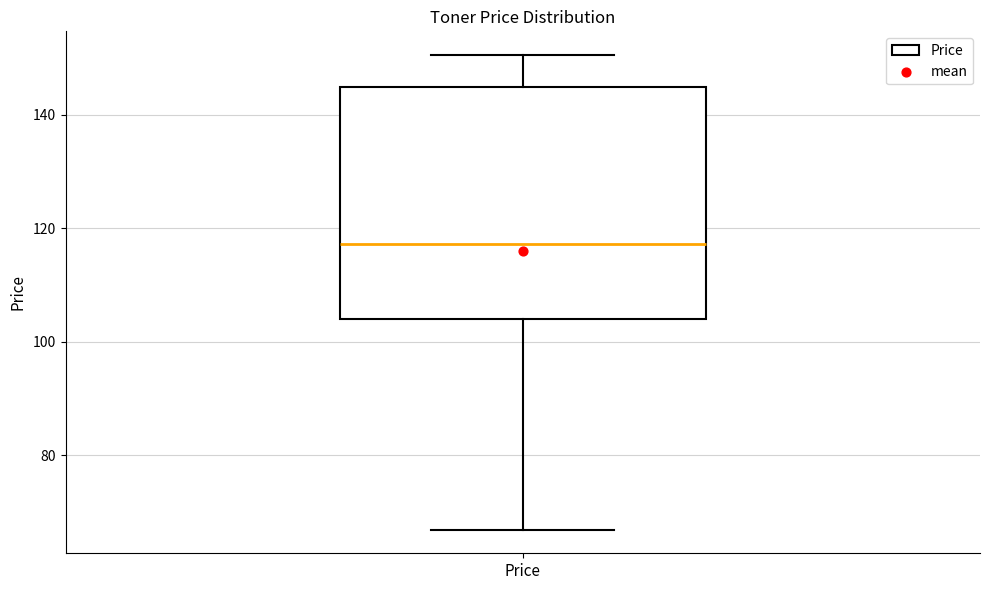

Transcribe this box plot: give where the median line is, the range the box spans, and where the two whiskers end, as read against the y-axis. The values are not printed on the chart, so give them approximately, as read against the axis.

median 118, box 104 to 144, whiskers 66 to 150